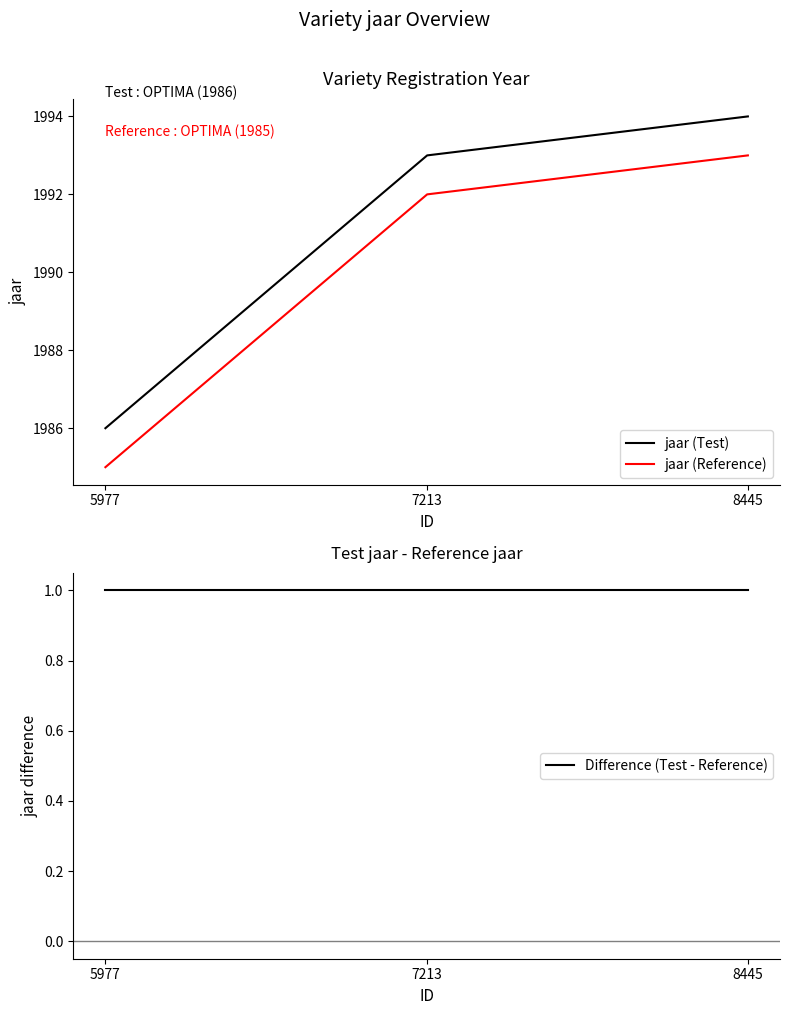

At which category does the chart reach its minimum across all series?

5977